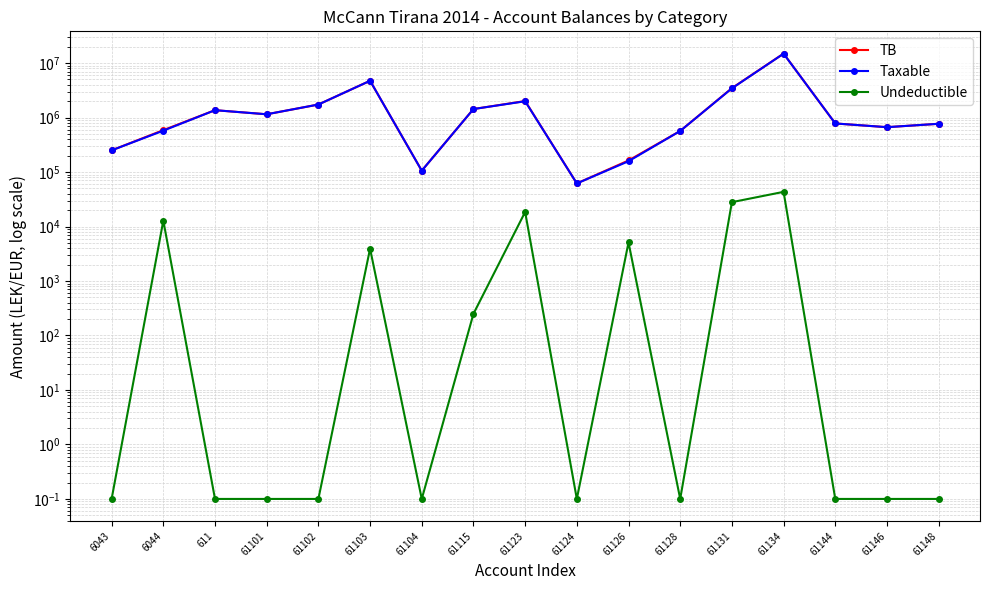

Where is TB nearest to the value 7496485?

61103